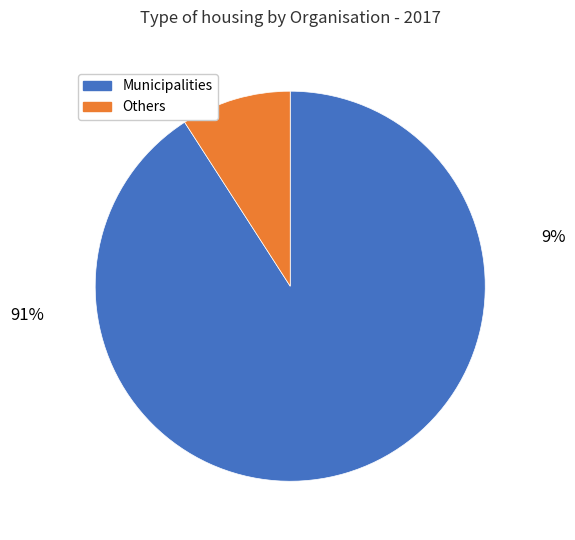

Count the number of slices in the pie.

2